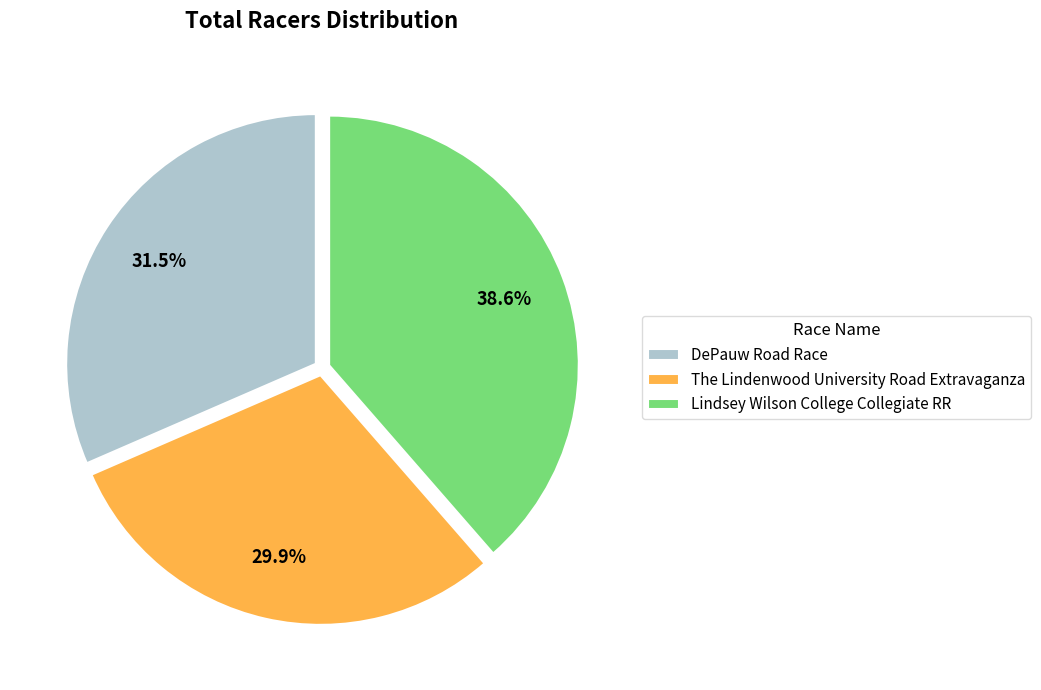

How many slices are in this pie chart?

3